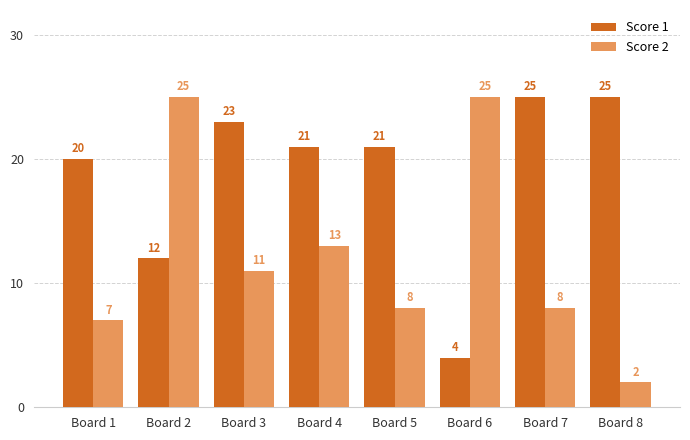

Is the value of Score 2 at Board 7 greater than the value of Score 1 at Board 6?

Yes